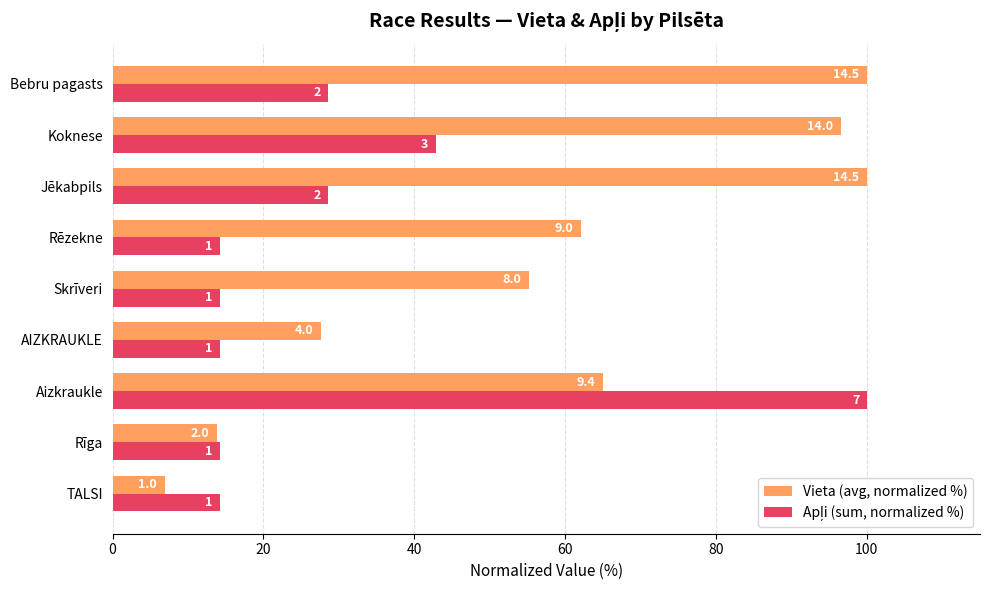

List the series in order of their overall mean, lowest first.

Apļi (sum, normalized %), Vieta (avg, normalized %)